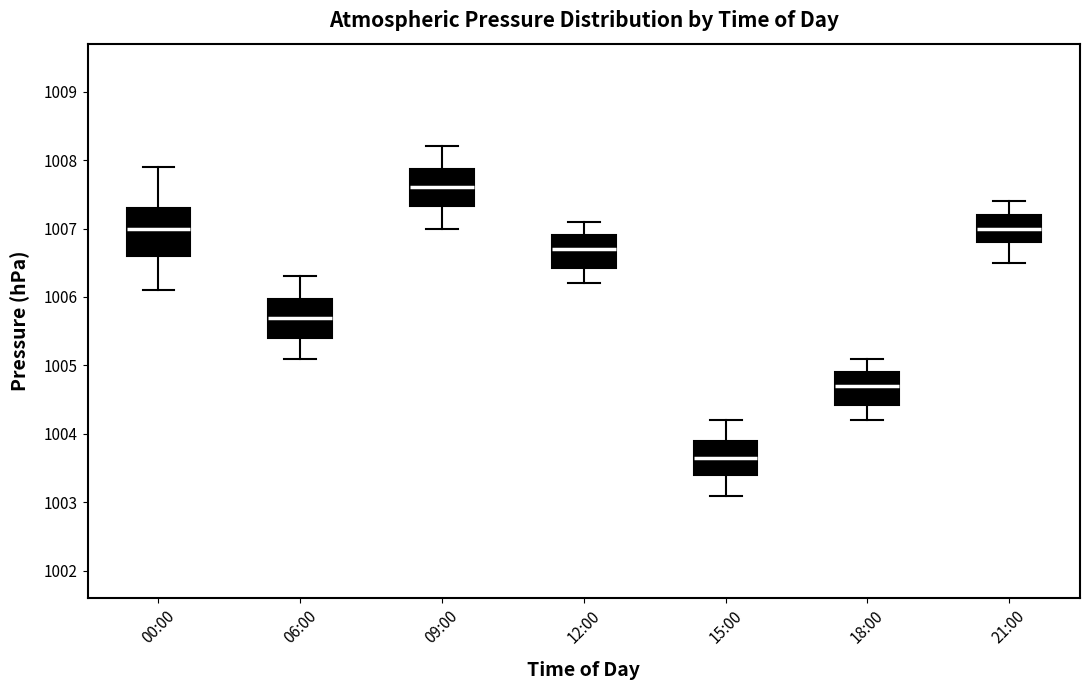

Which box has the lowest median line?

15:00